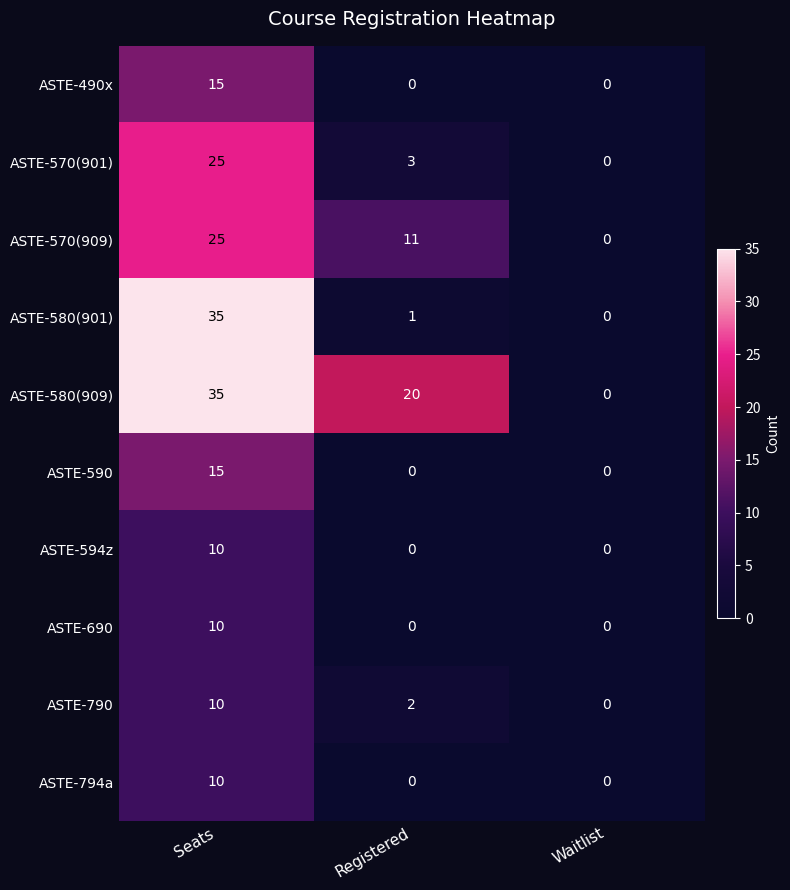

What is the sum of all ASTE-580(901) values?

36